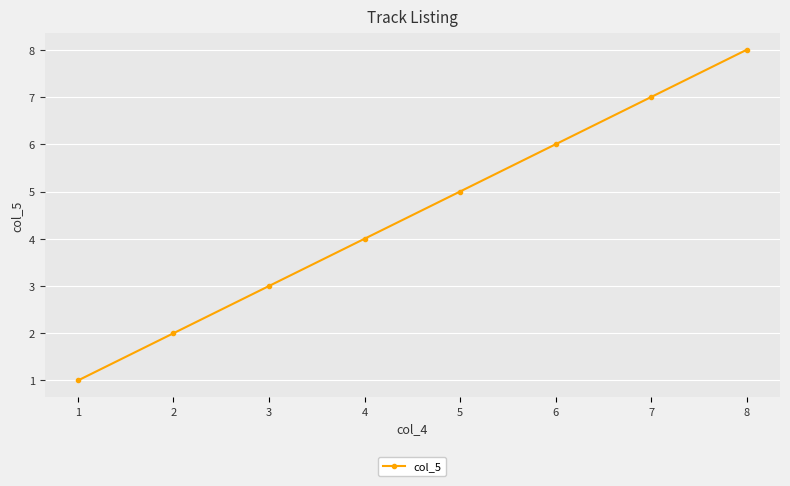

What is the difference between the second highest and minimum values?

6